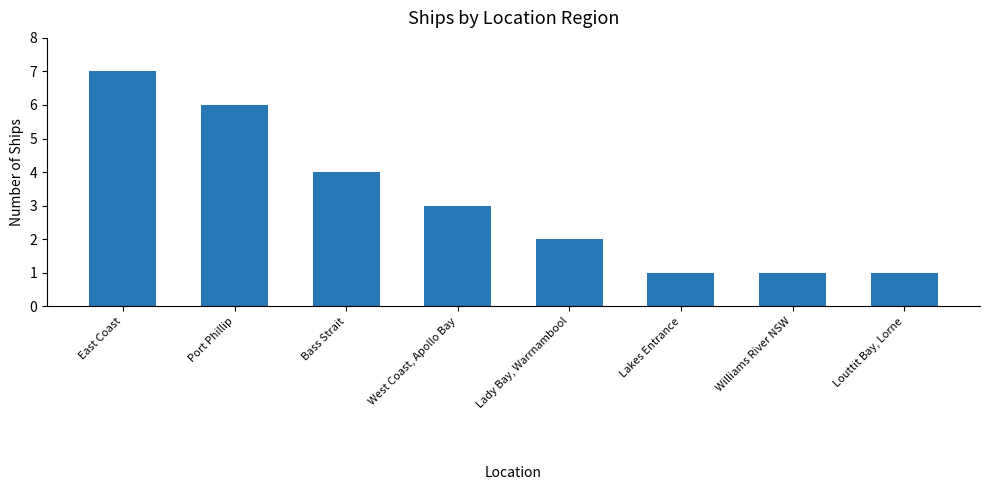

Approximately how many times larger is the value at Port Phillip compared to West Coast, Apollo Bay?

2.0